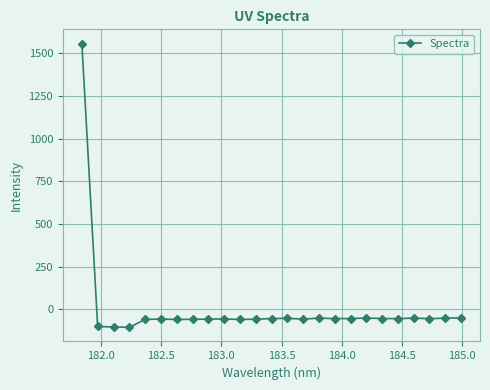

What is the value of the 8th point from the left?

-58.2